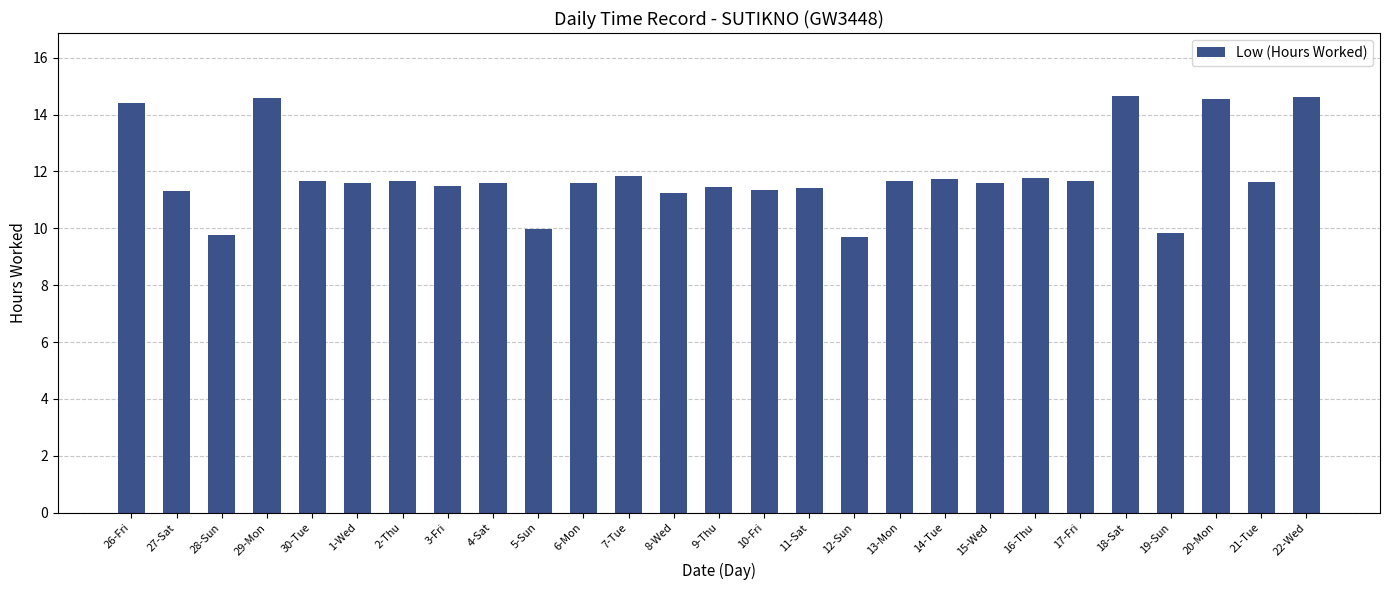

The chart shows a value of 4.9 at 2-Thu. True or false?

False